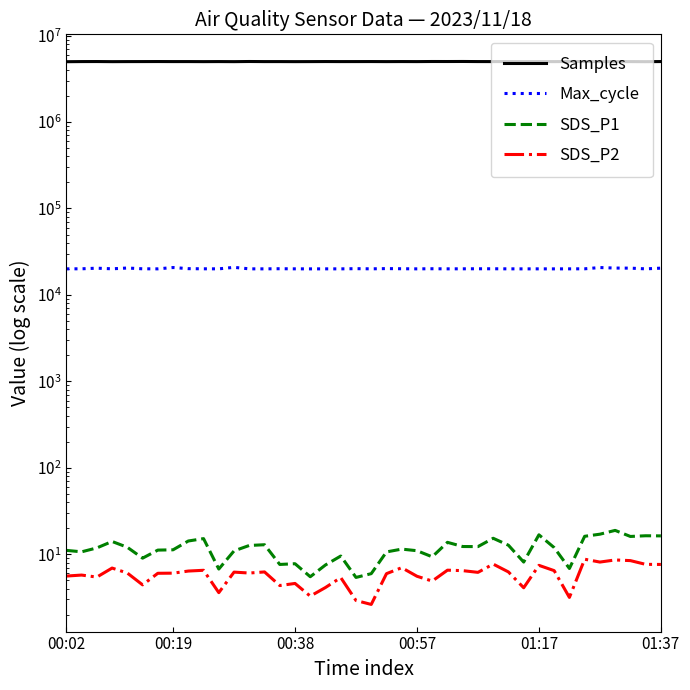

Is it true that Samples equals 5004703.0 at 35?

True